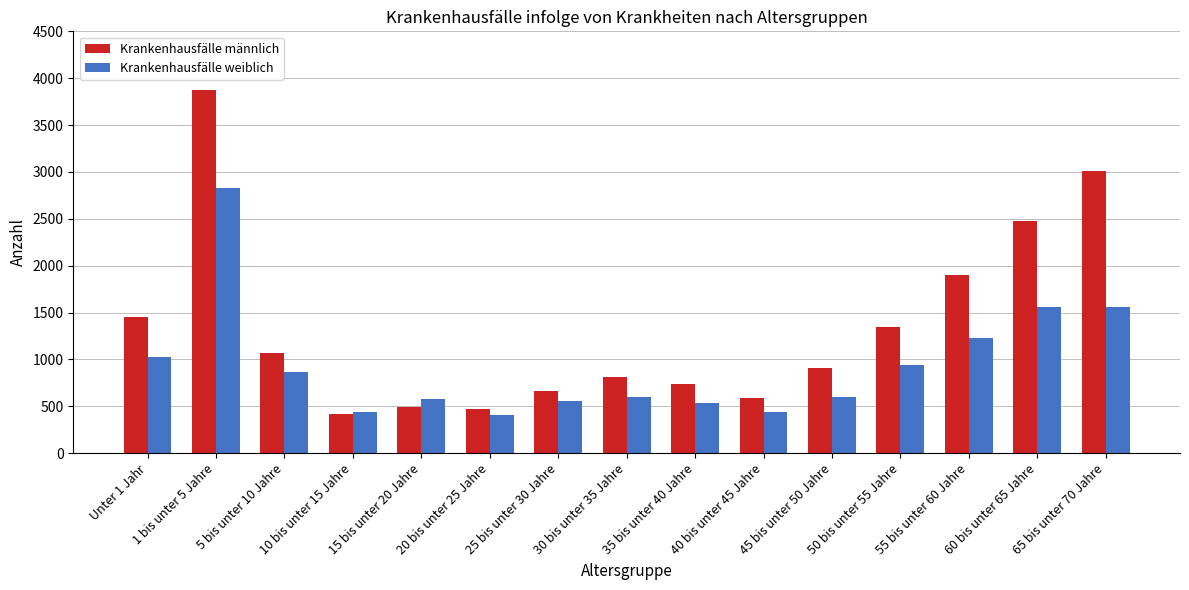

What is the difference between the second highest and minimum values in the Krankenhausfälle weiblich series?

1154